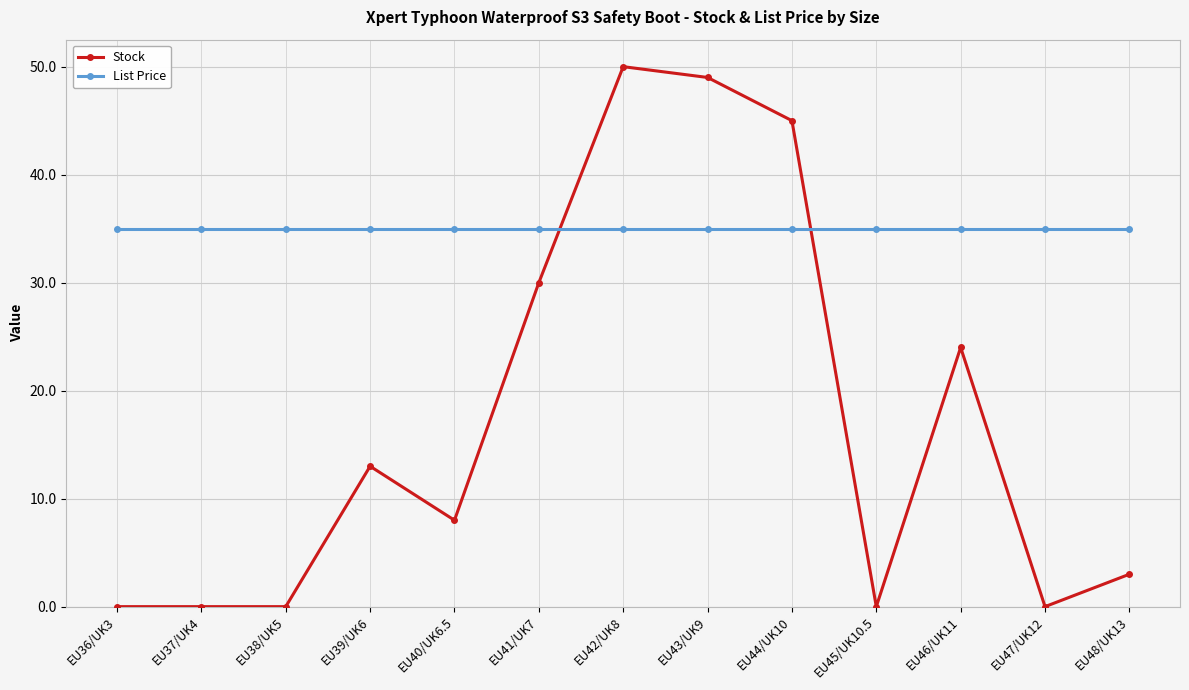

Does the chart display data point markers on the line(s)?

Yes